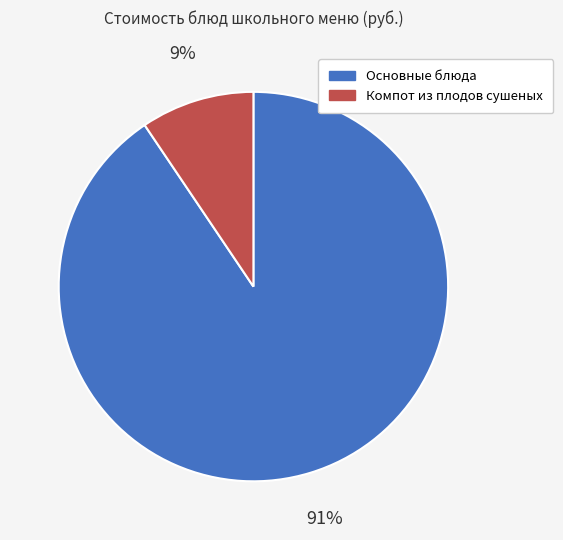

Between Компот из плодов сушеных and Основные блюда, which is larger?

Основные блюда